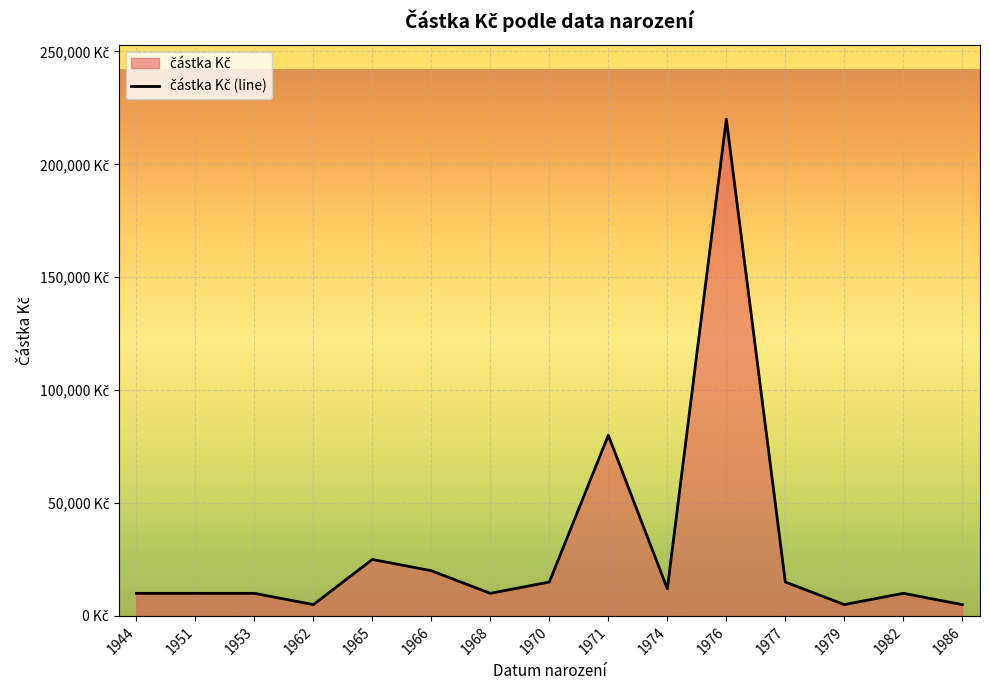

What is the value of the 15th point from the left?

5000